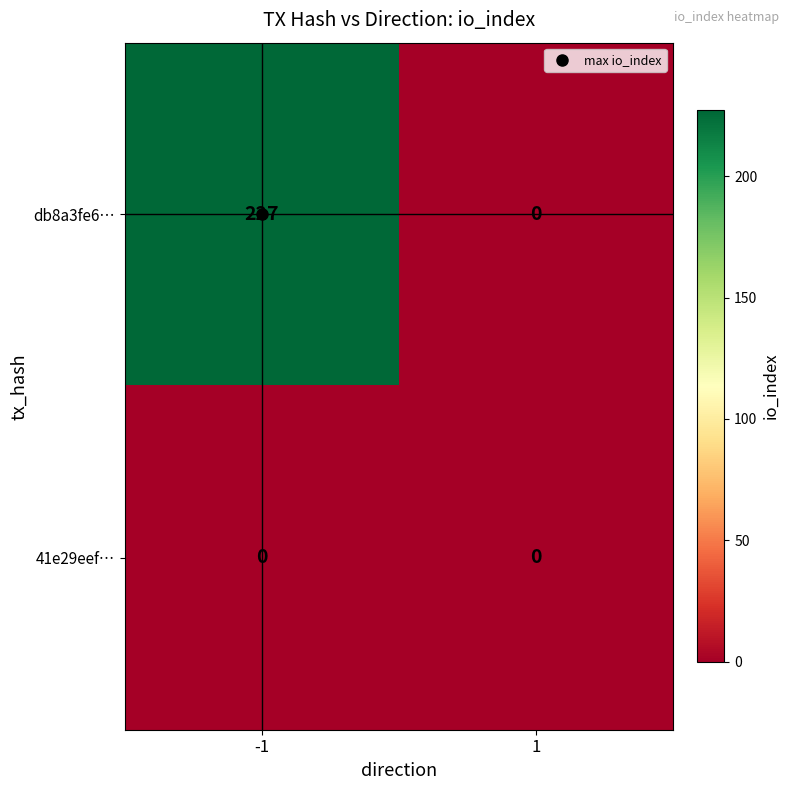

Rank the series at -1 from highest to lowest value.

db8a3fe6…, 41e29eef…